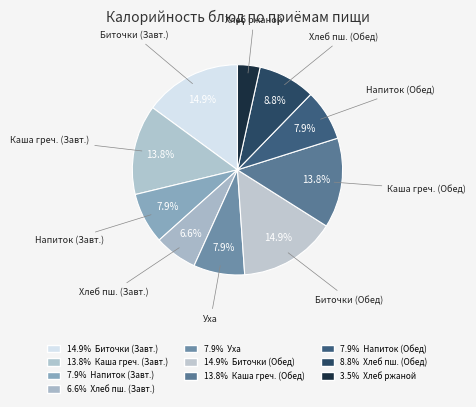

Which slice is the largest?

Биточки из птицы с соусом (Завтрак)